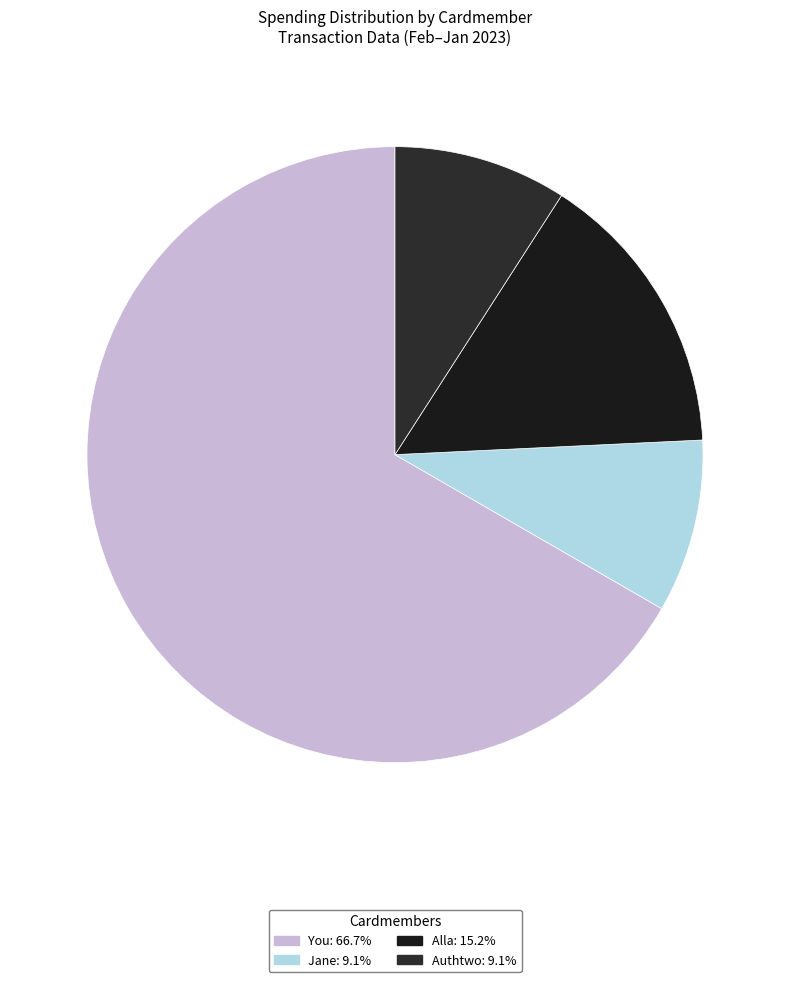

What portion of the pie excludes You?

33.3%